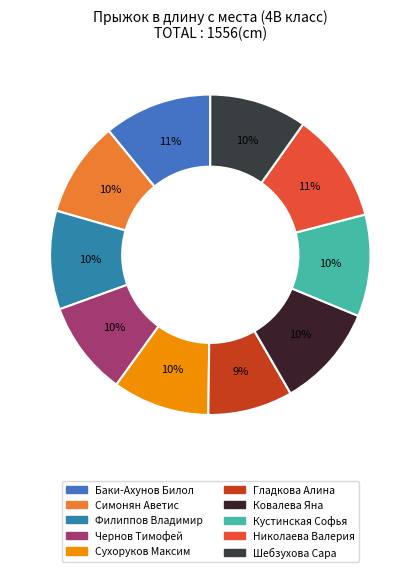

How many segments does this pie chart have?

10